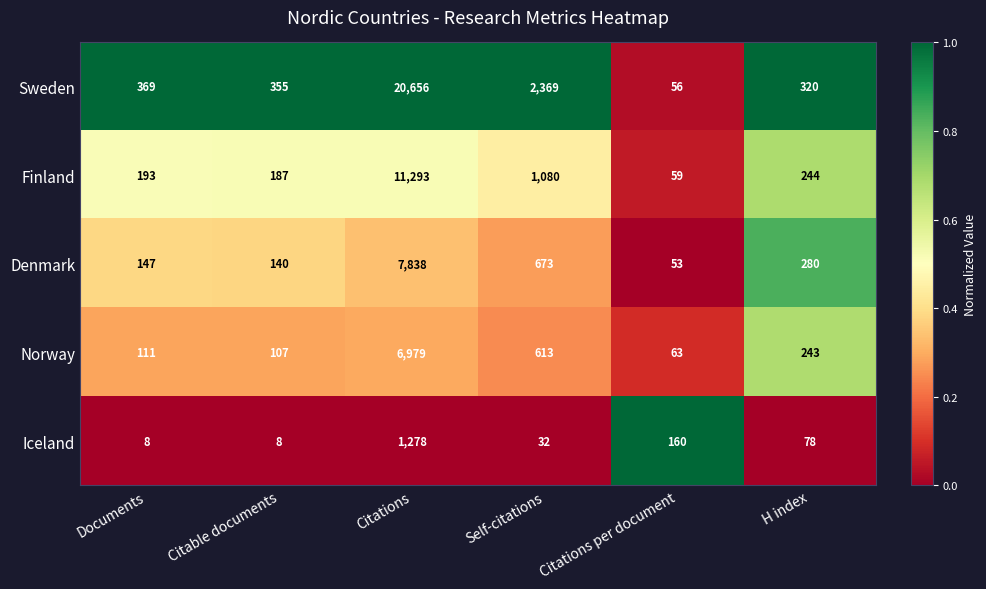

What value does the Norway series have at Citations per document, to the nearest 100?

100